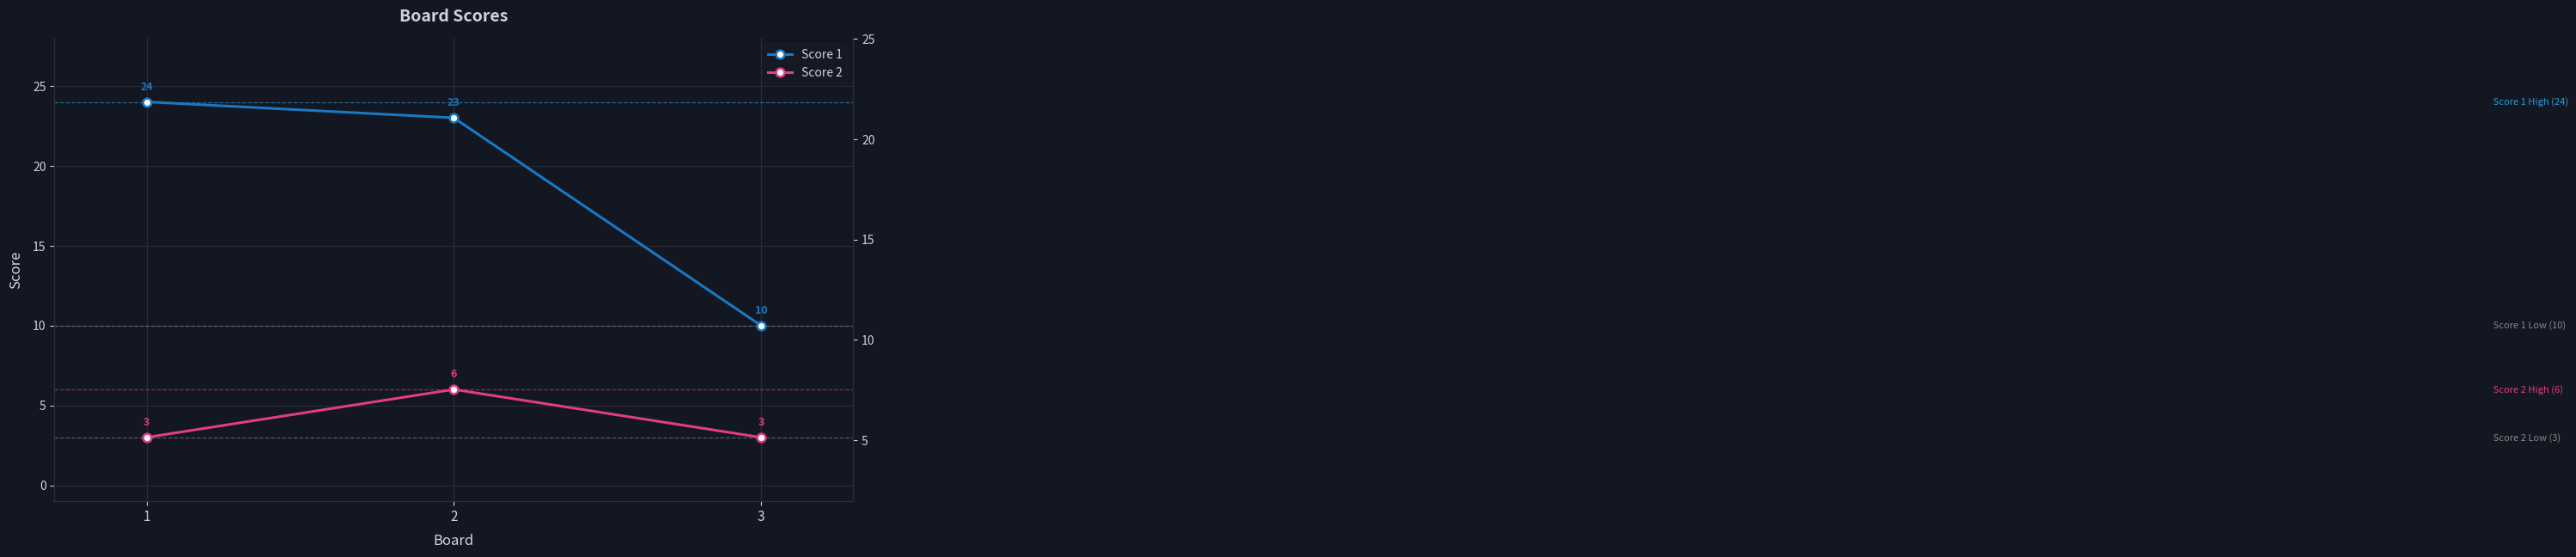

What is the lowest value of the Score 1 series?

10